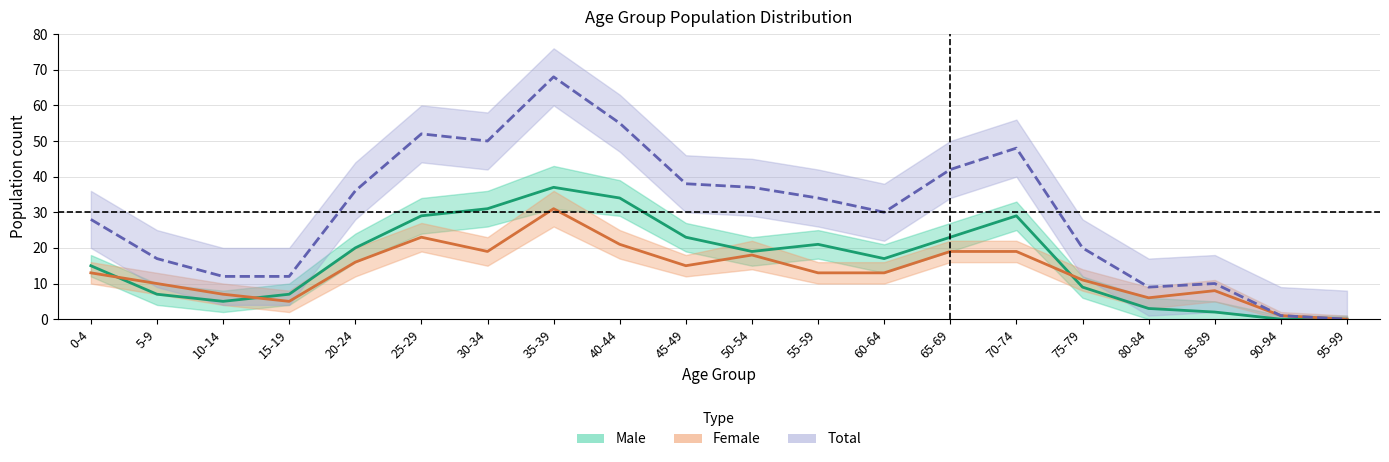

What position from the left is 75-79?

16